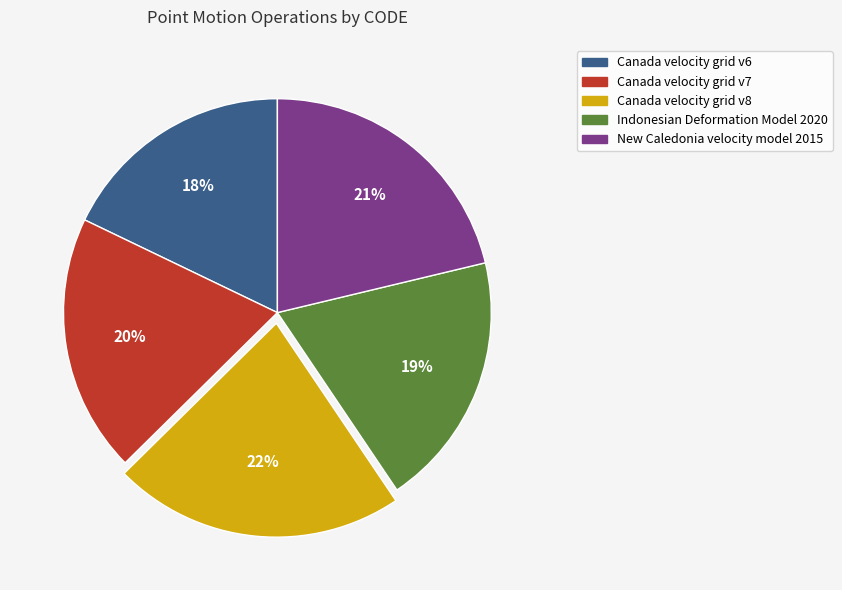

Do New Caledonia velocity model 2015 and Canada velocity grid v6 together represent more than half of the pie?

No